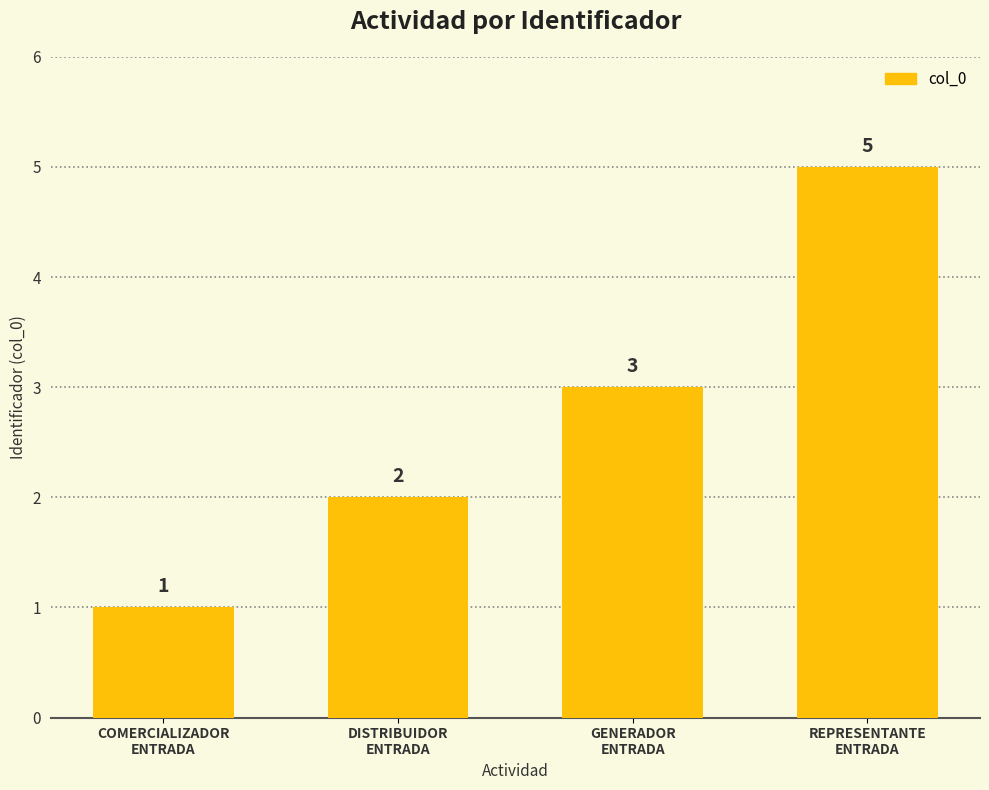

What is the minimum value shown in the chart?

1